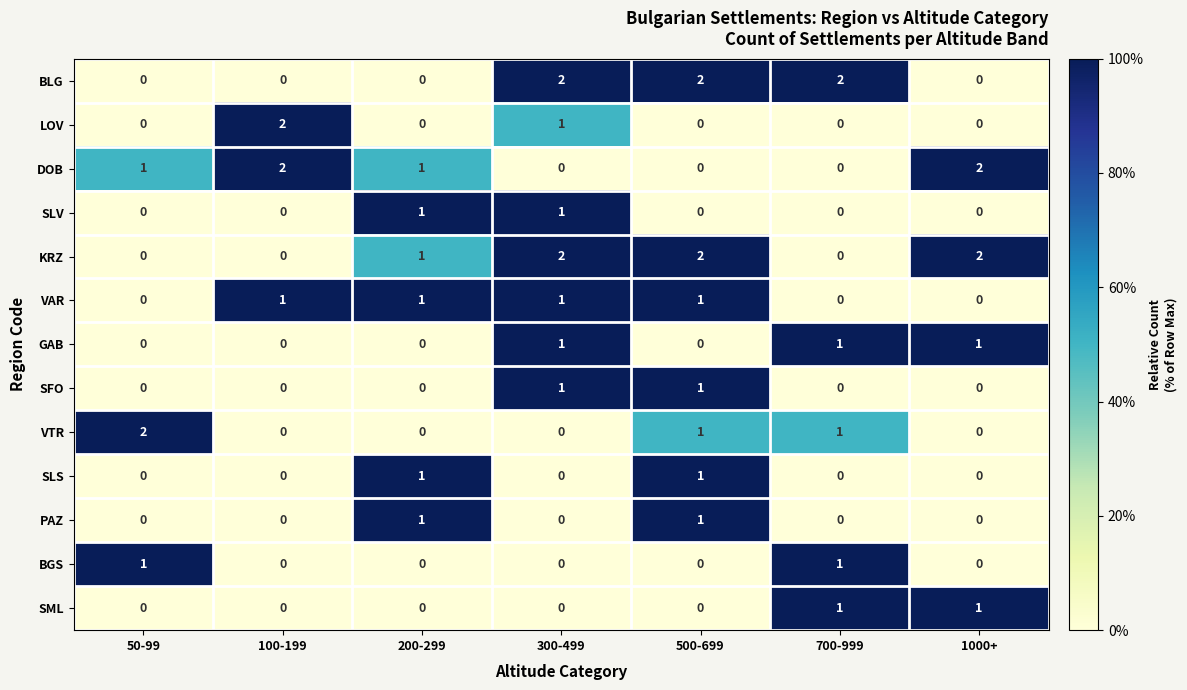

What is the sum of all BLG values?

6